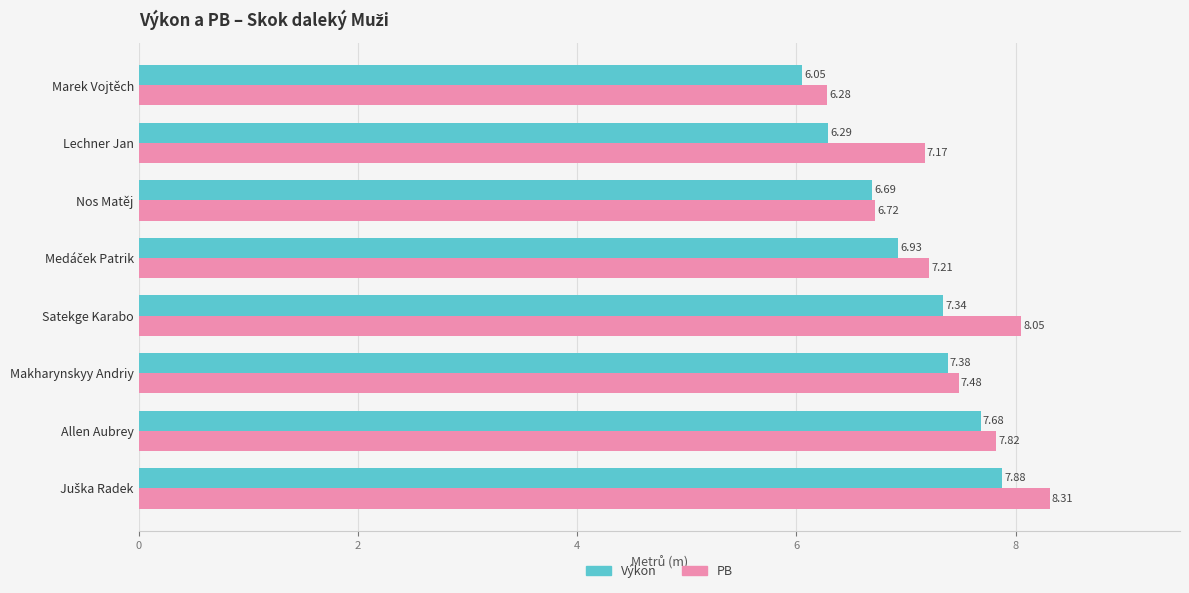

Which series has the largest range (max minus min)?

PB